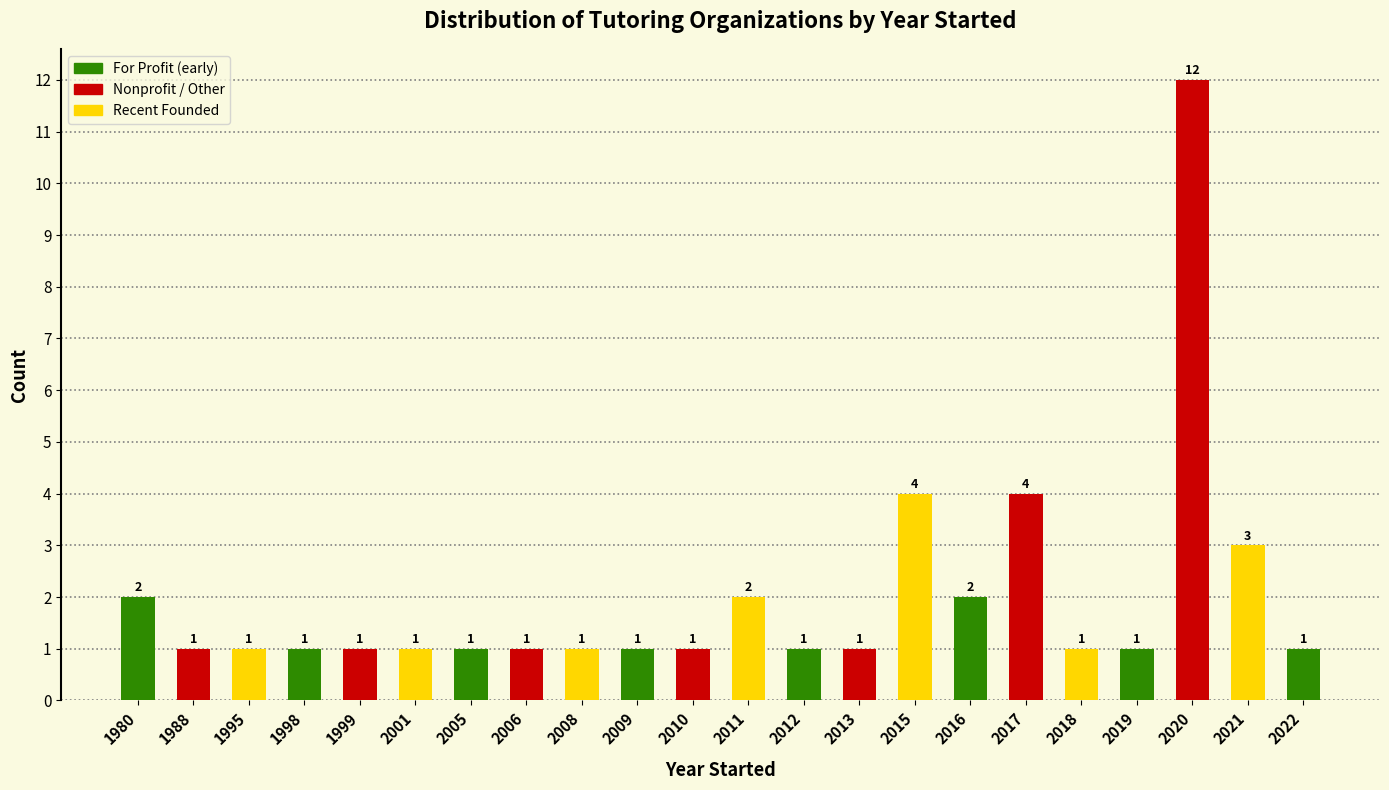

Reading left to right, list all the values displayed in this chart.

2	1	1	1	1	1	1	1	1	1	1	2	1	1	4	2	4	1	1	12	3	1